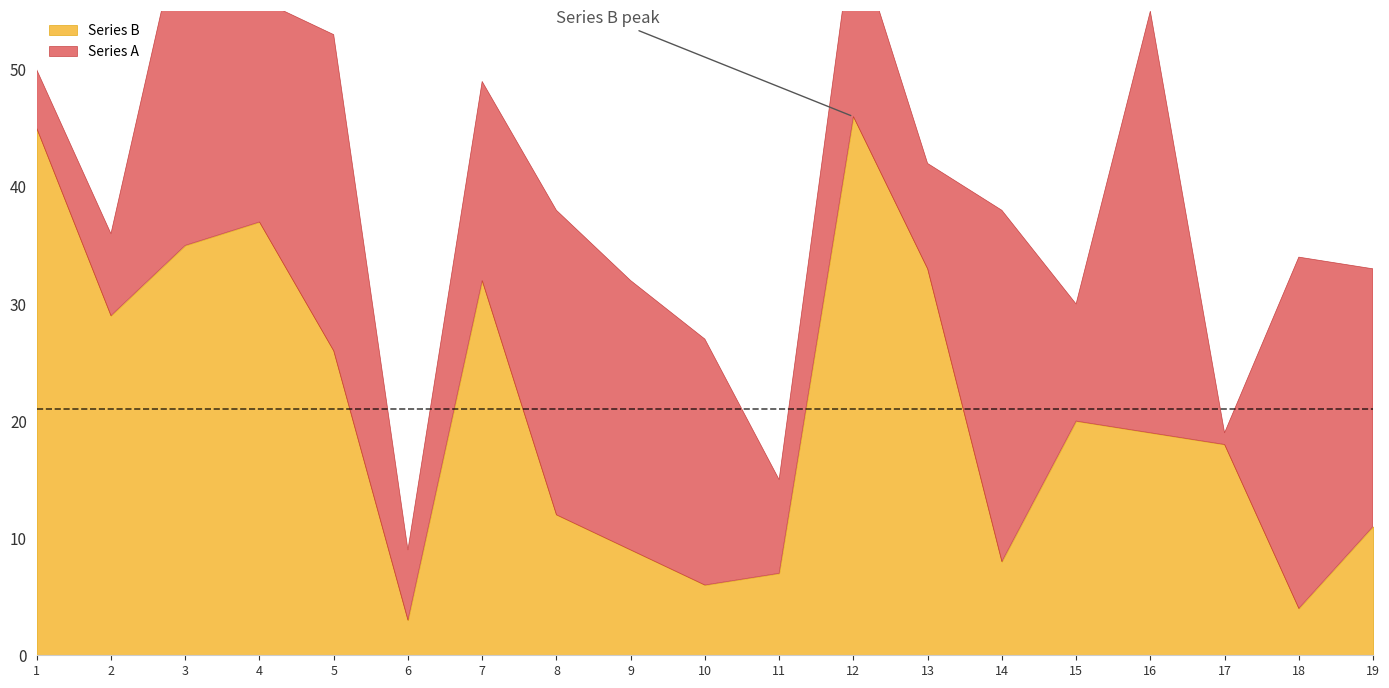

Which series has the largest total across all categories?

Series B